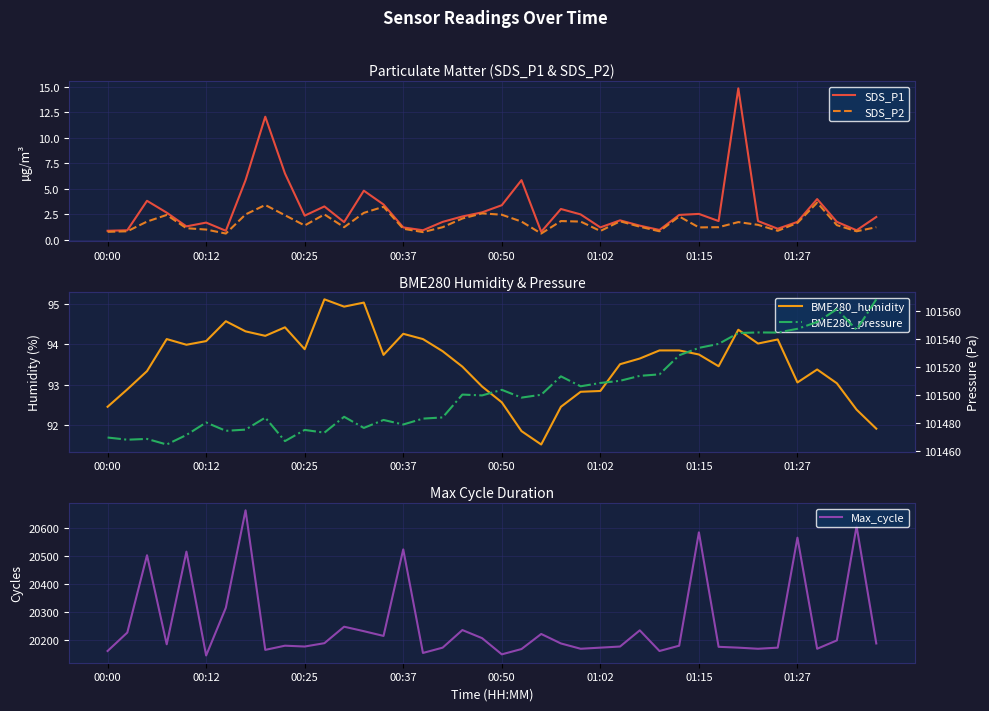

The value of SDS_P1 at 01:15 is 2.5. True or false?

True